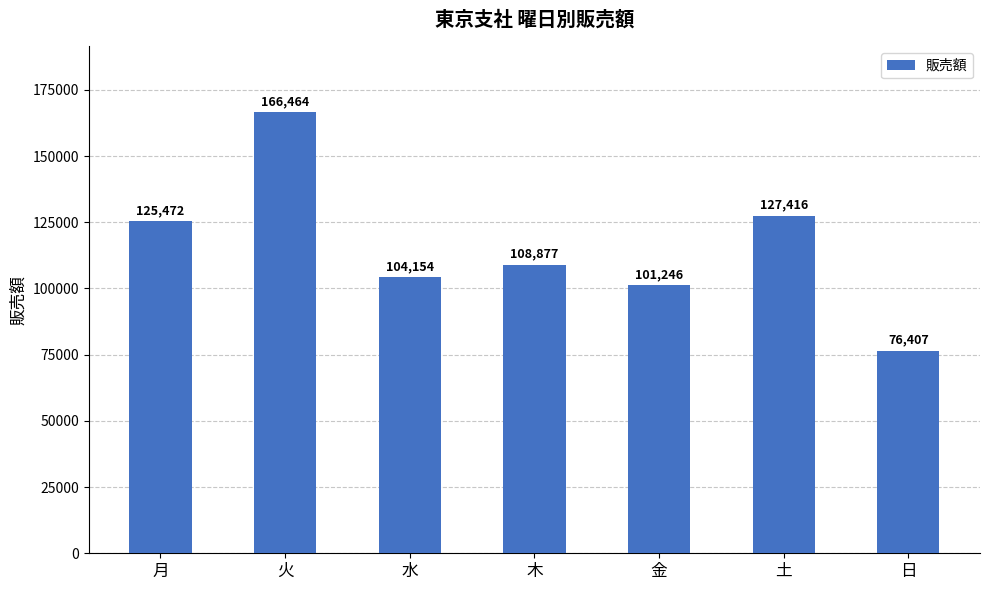

Does the chart contain stacked bars?

No